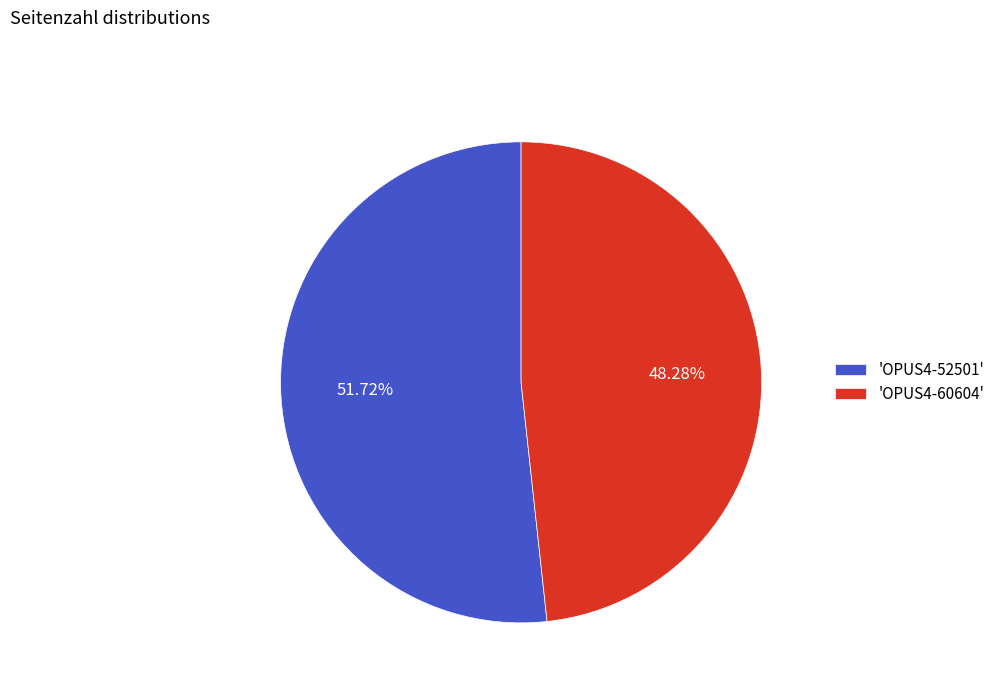

Is there any slice that represents more than half of the pie?

Yes